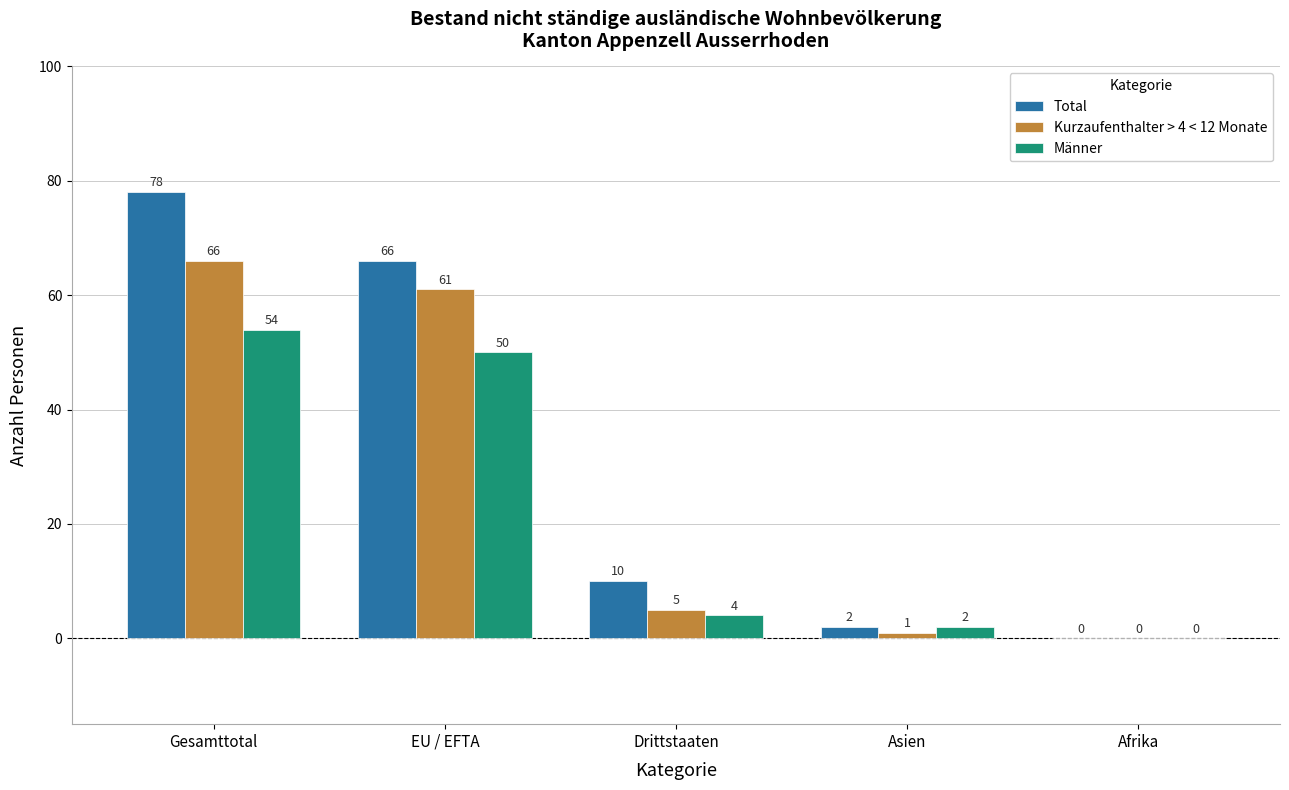

What is the total value across all series at EU / EFTA?

177